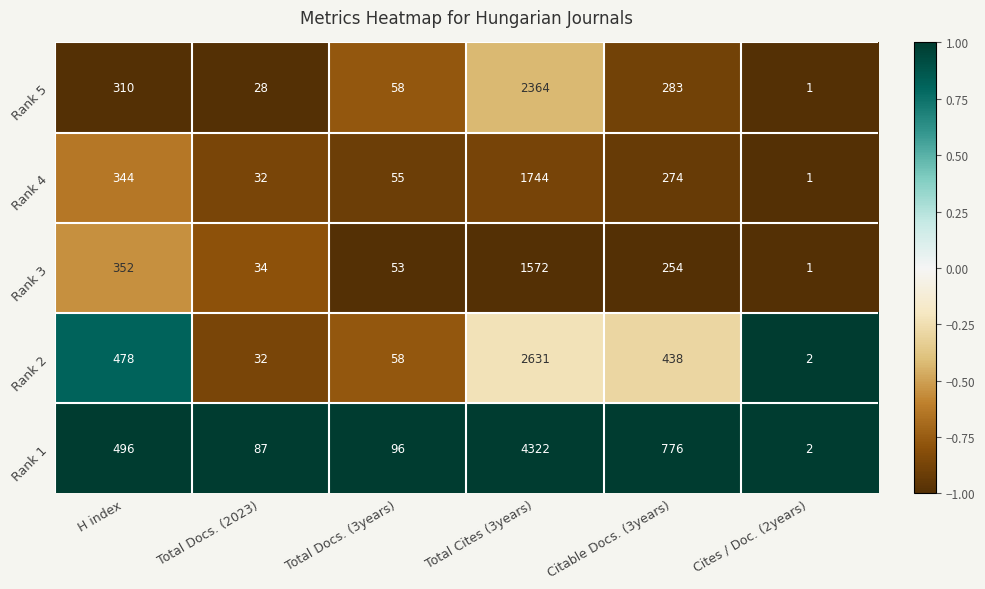

At which category is the sum across all series the highest?

Total Cites (3years)